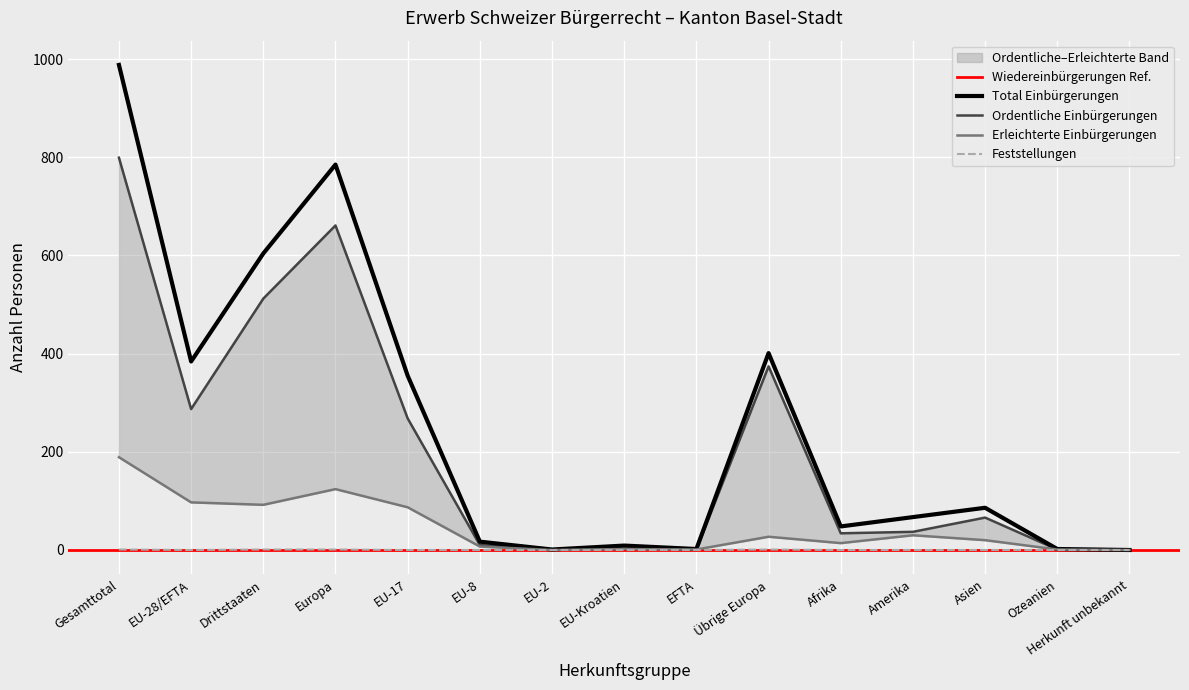

The Feststellungen series shows -1 at Asien. True or false?

False